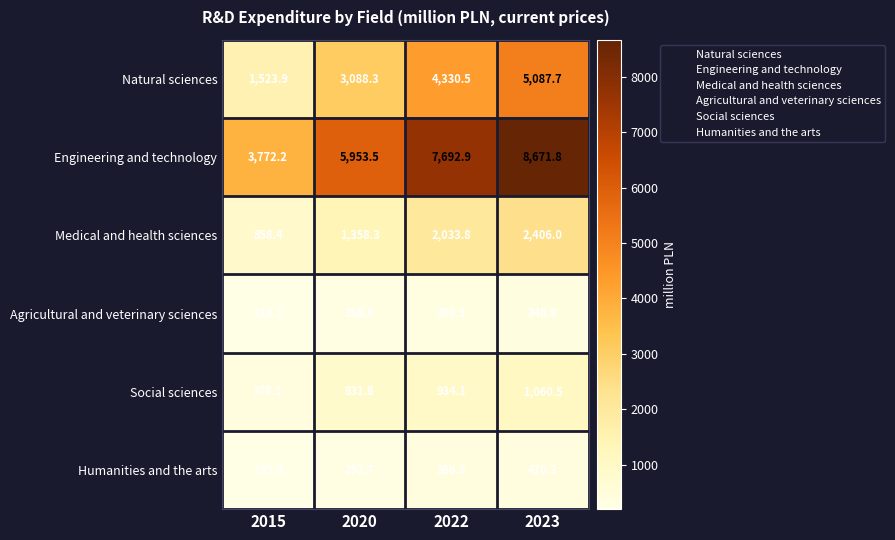

Reading left to right, what are all the values shown in this chart?

Natural sciences: 1523.9	3088.3	4330.5	5087.7
Engineering and technology: 3772.2	5953.5	7692.9	8671.8
Medical and health sciences: 858.4	1358.3	2033.8	2406.0
Agricultural and veterinary sciences: 218.1	258.8	308.1	340.8
Social sciences: 378.1	831.8	934.1	1060.5
Humanities and the arts: 195.4	292.7	366.8	410.3